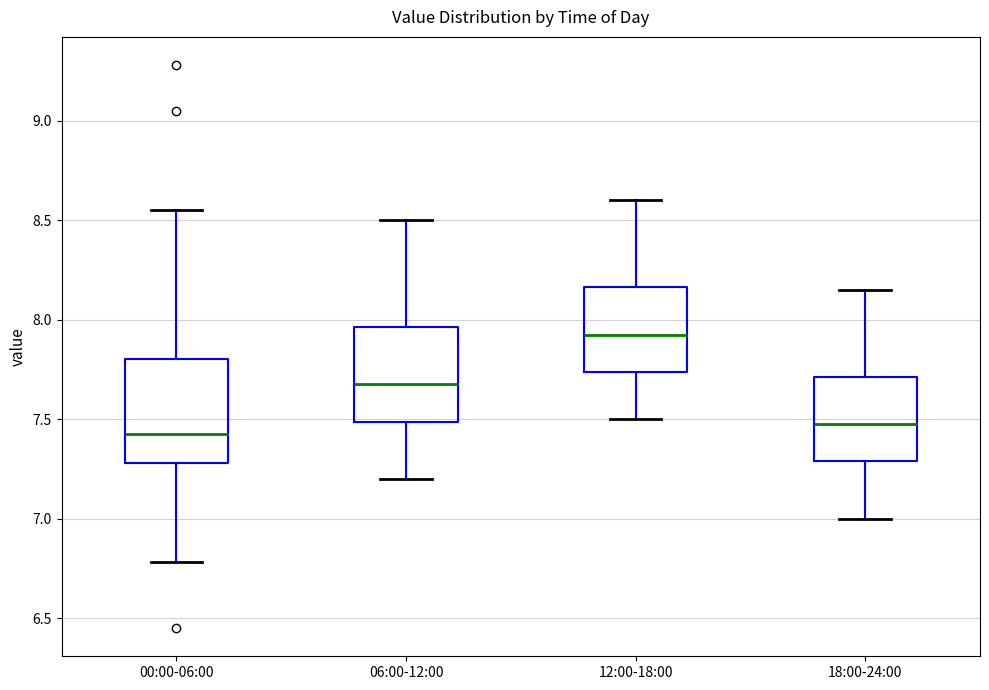

Reading left to right, read every box against the y-axis: the position of its median line, the range the box covers, and the ends of its whiskers. The values are not printed on the chart, so give them approximately, as read against the axis.

00:00-06:00: median 7.45, box 7.30 to 7.80, whiskers 6.80 to 8.55
06:00-12:00: median 7.70, box 7.50 to 7.95, whiskers 7.20 to 8.50
12:00-18:00: median 7.95, box 7.75 to 8.15, whiskers 7.50 to 8.60
18:00-24:00: median 7.50, box 7.30 to 7.70, whiskers 7.00 to 8.15